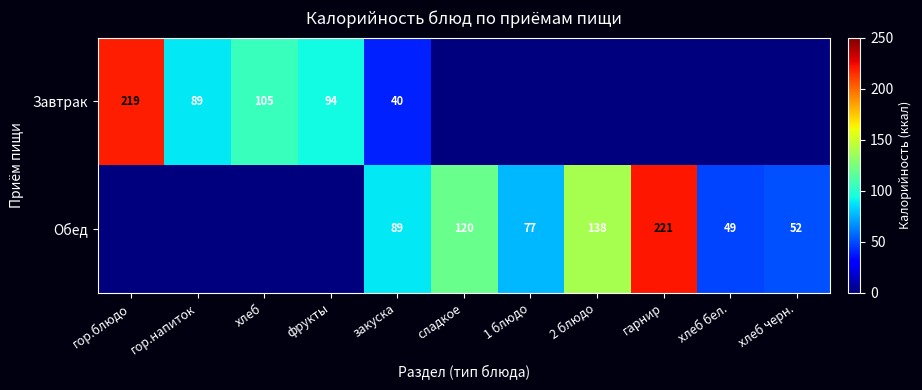

At how many categories does at least one series exceed 196?

2